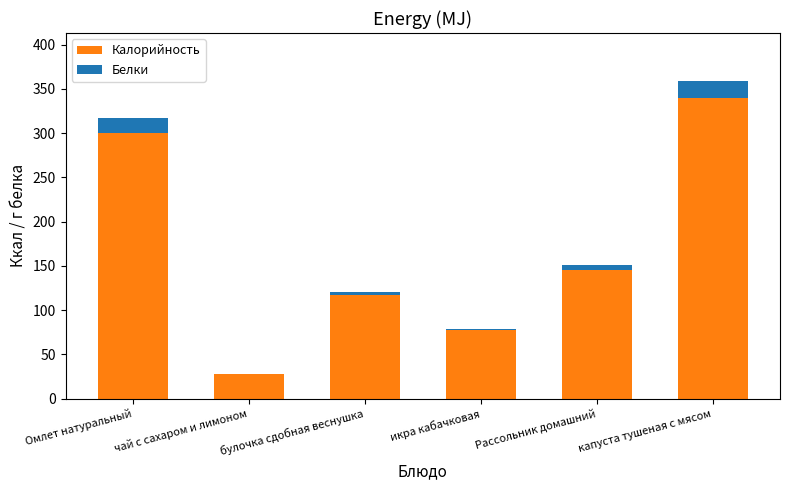

The Калорийность series shows 160.2 at булочка сдобная веснушка. True or false?

False